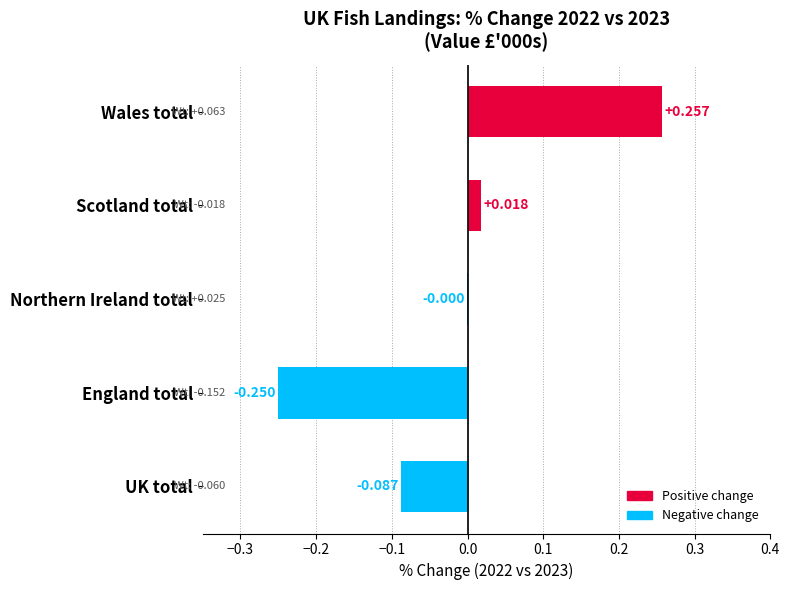

Which label corresponds to the largest value in the chart?

Wales total